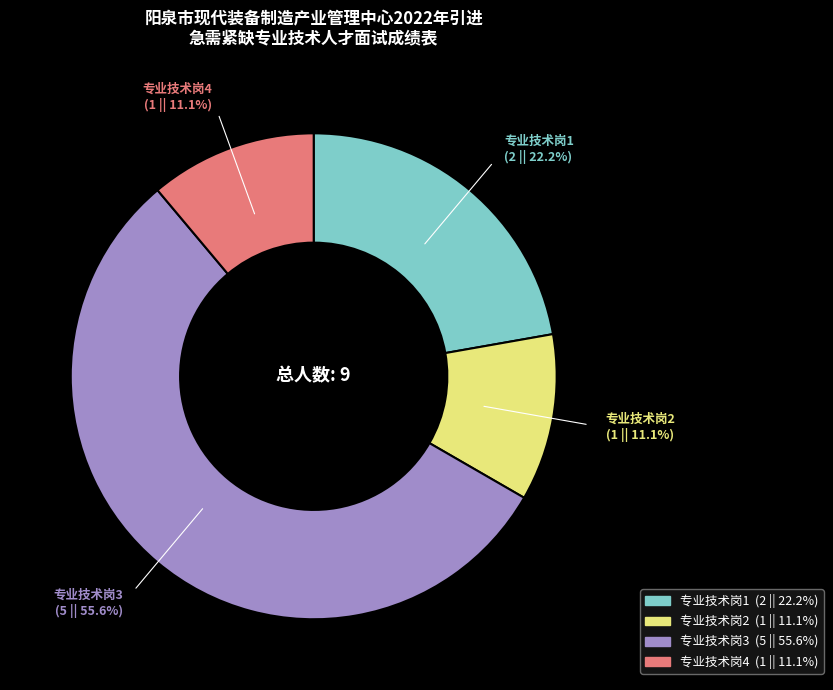

What is the majority slice?

专业技术岗3